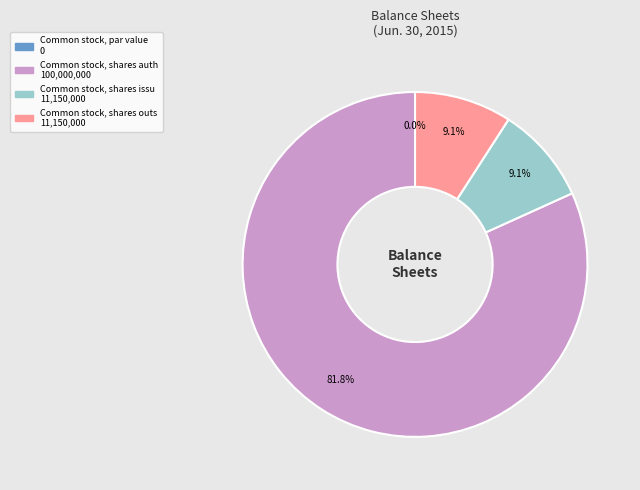

Does any single category account for the majority?

Yes